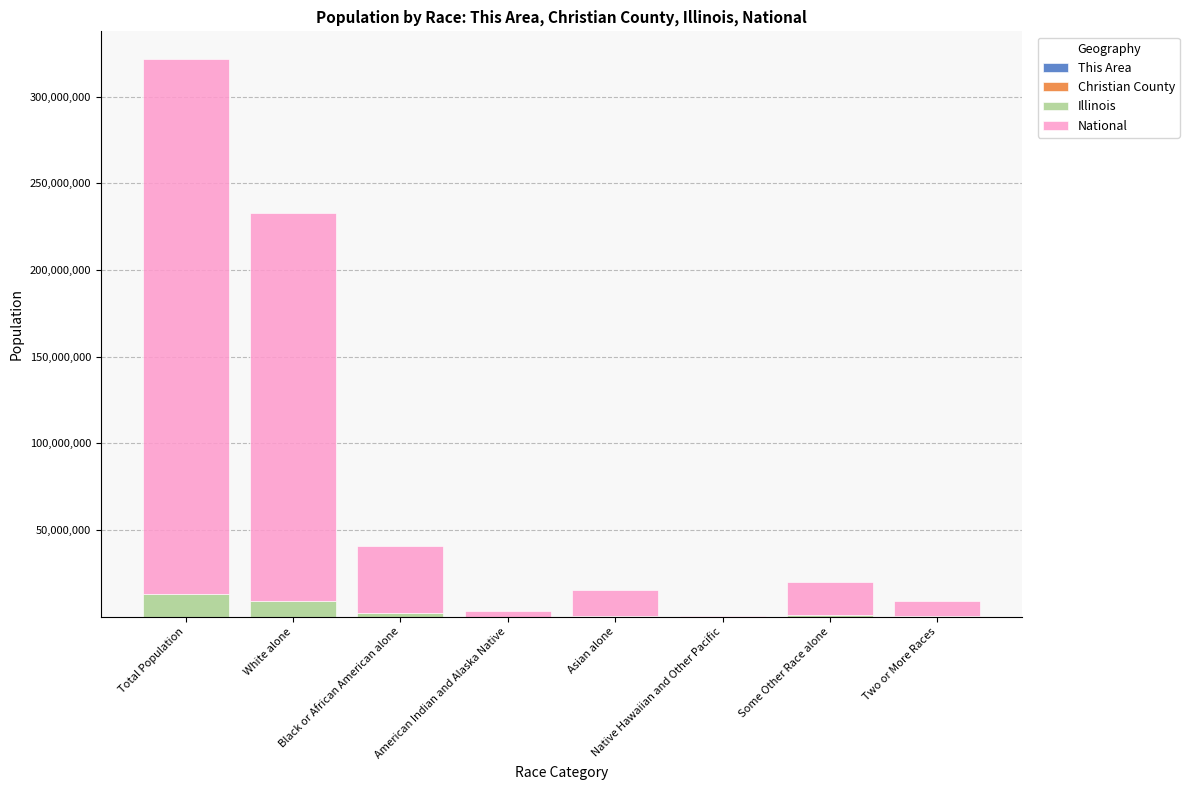

Which has a higher value, Asian alone or Black or African American alone?

Asian alone